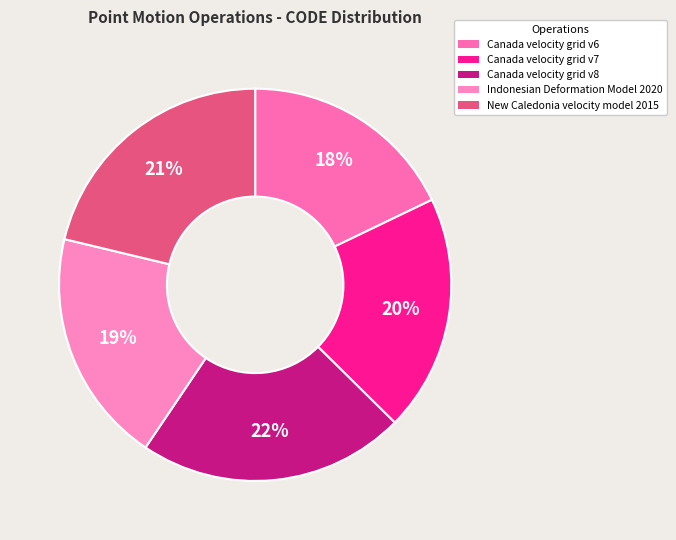

Which has a higher value, Canada velocity grid v8 or Canada velocity grid v7?

Canada velocity grid v8